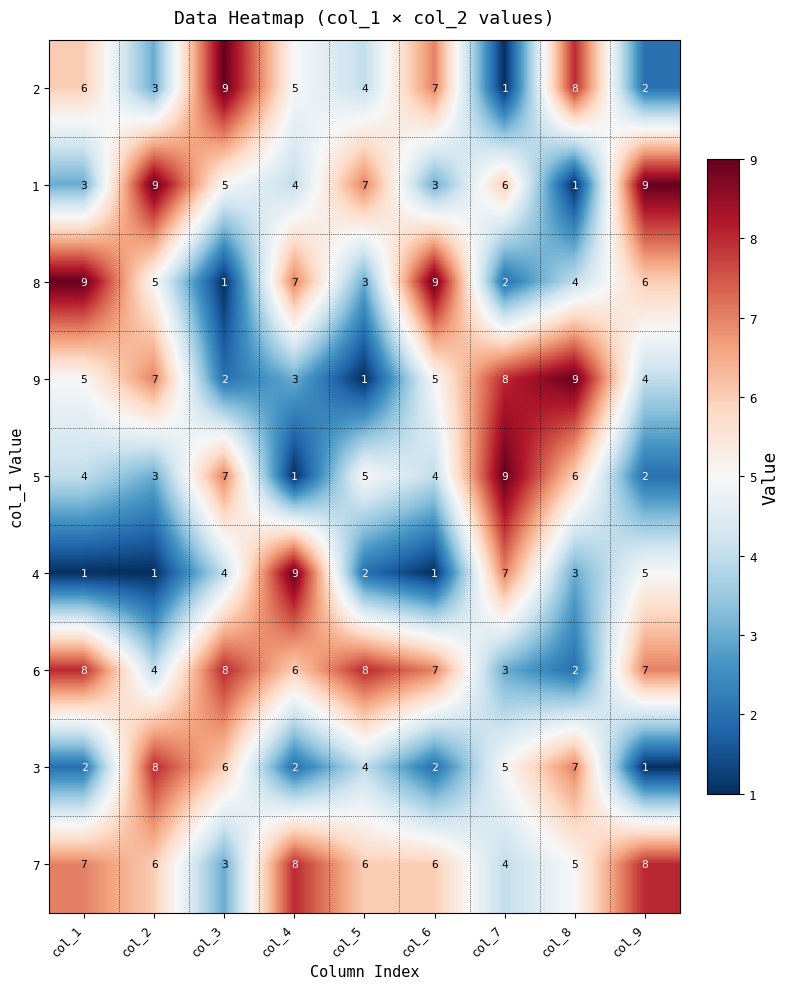

What is the difference between the highest and lowest values at col_5?

7